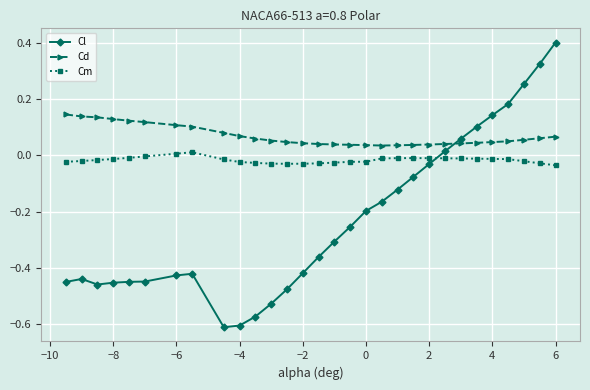

True or false: Cl has more than 1 interior local peaks.

True